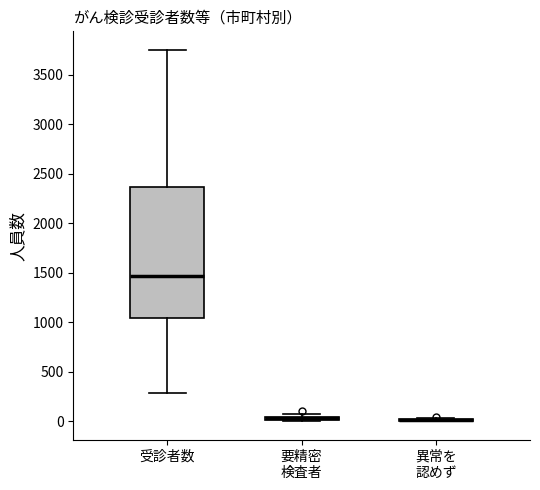

Comparing the boxes themselves (not the whiskers), which one is the tallest?

受診者数